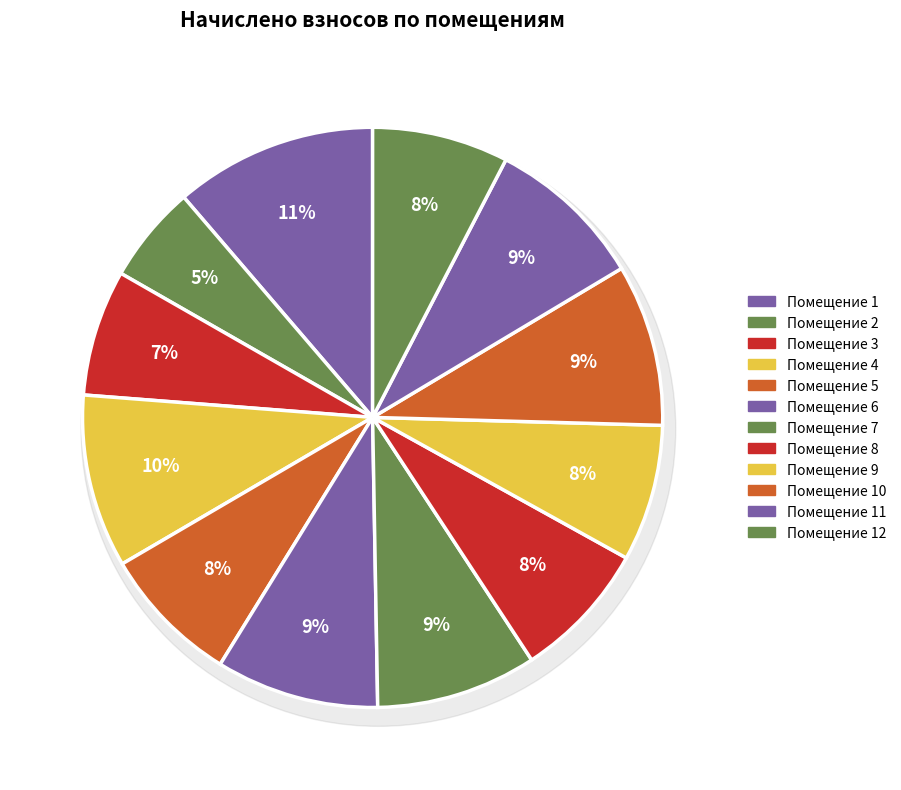

Is it true that 1 is 4% of the pie?

False